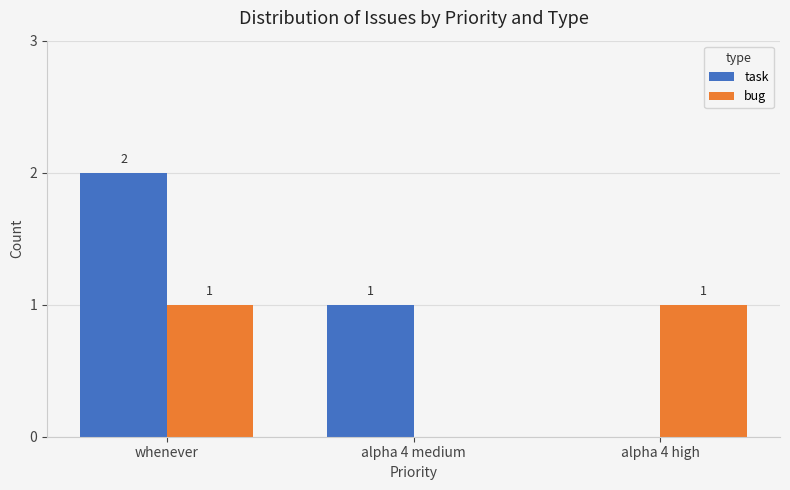

Which series changed the most between whenever and alpha 4 high?

task